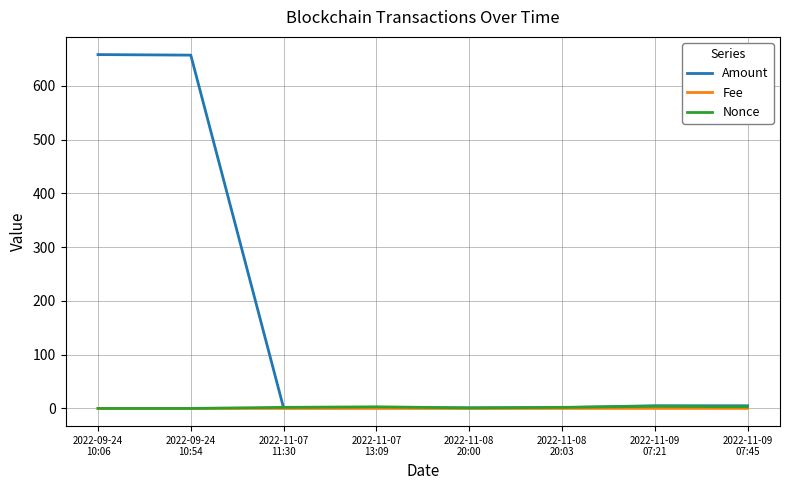

Which series has the widest spread of values?

Amount